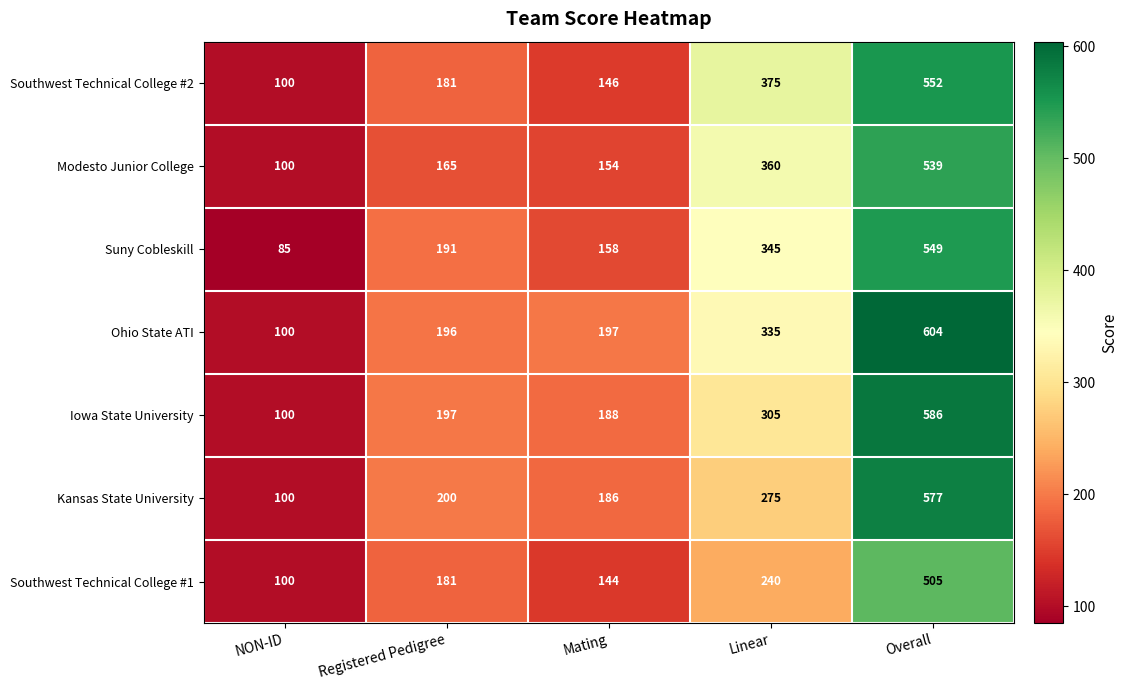

What is the total value across all series at NON-ID?

685